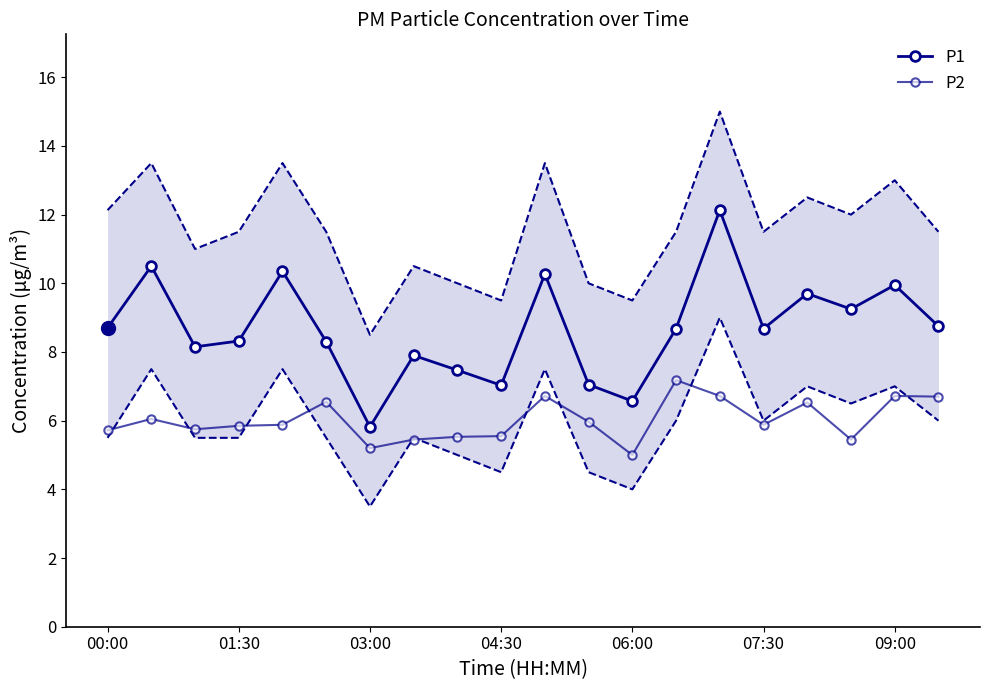

What is the difference between the maximum and minimum values in the P2 series?

2.2